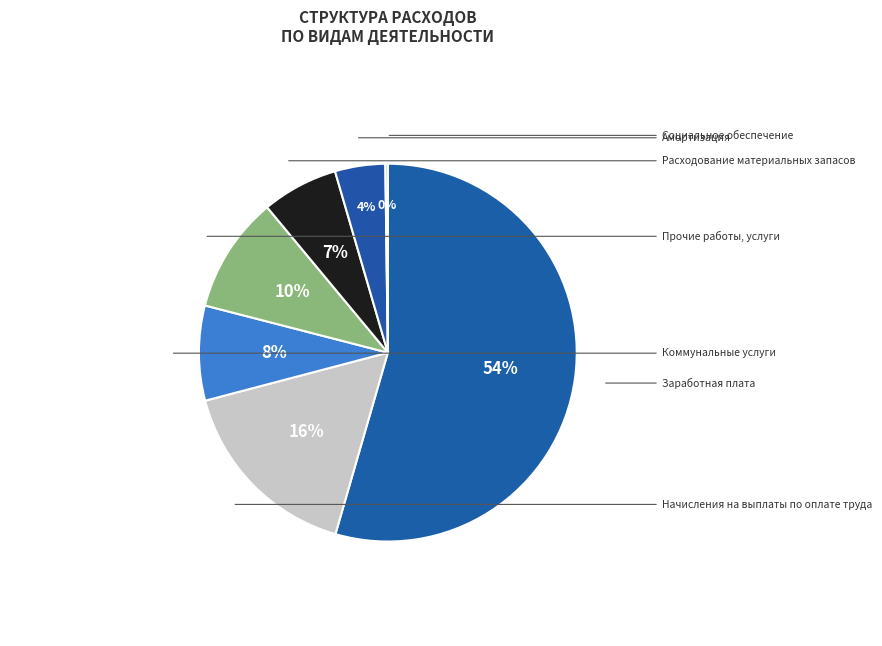

Which slice is the smallest?

Социальное обеспечение